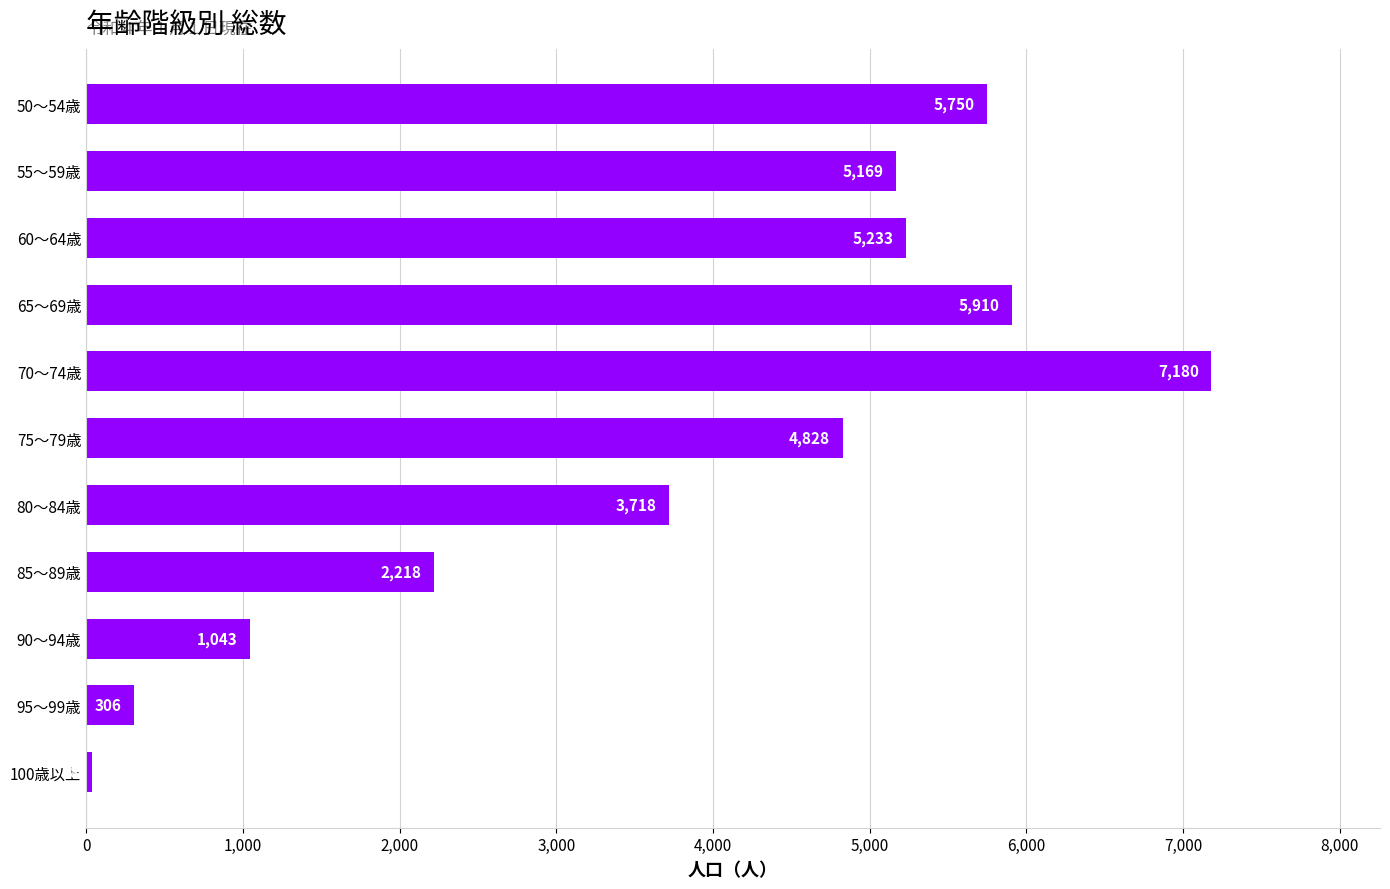

List the labels in order of value, smallest first.

100歳以上, 95～99歳, 90～94歳, 85～89歳, 80～84歳, 75～79歳, 55～59歳, 60～64歳, 50～54歳, 65～69歳, 70～74歳